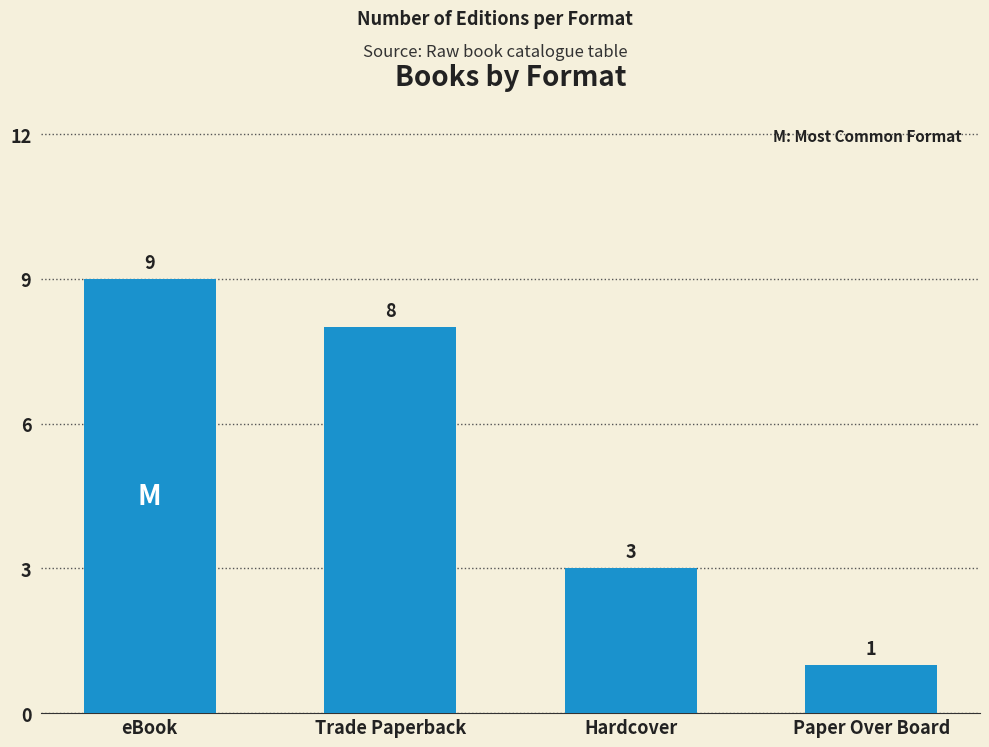

Reading left to right, list all the values displayed in this chart.

eBook=9	Trade Paperback=8	Hardcover=3	Paper Over Board=1